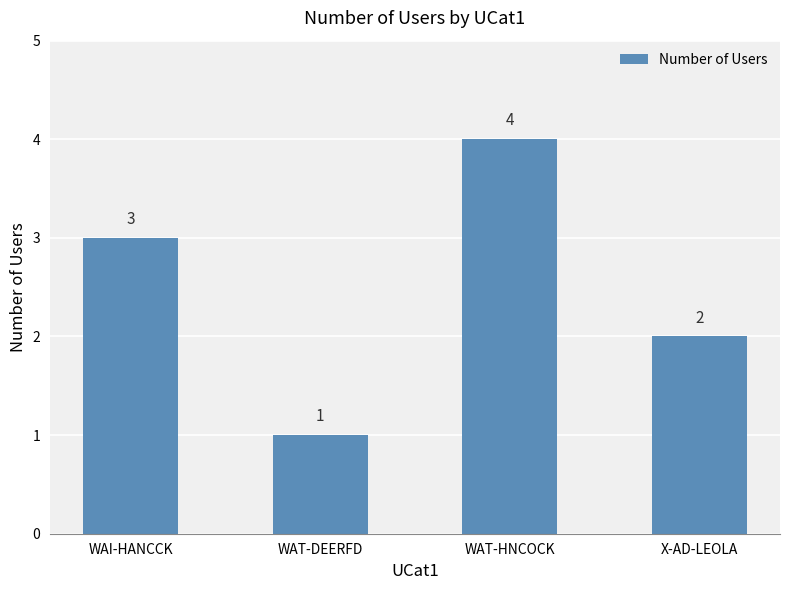

What is the sum of the values at X-AD-LEOLA and WAT-HNCOCK?

6